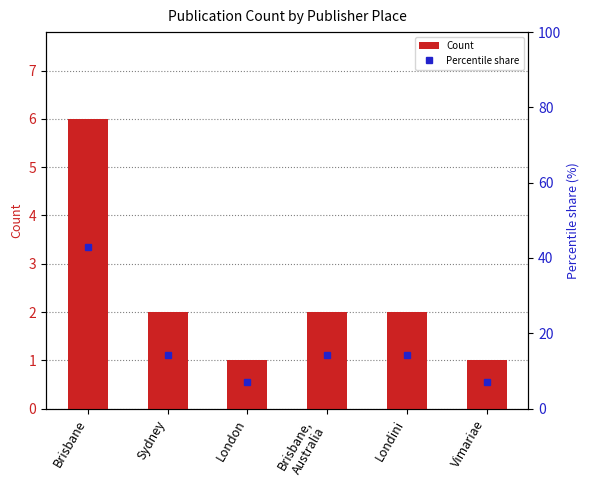

Reading left to right, extract all data points from this chart.

Count: Brisbane=6.0	Sydney=2.0	London=1.0	Brisbane,
Australia=2.0	Londini=2.0	Vimariae=1.0
Percentile share: Brisbane=42.9	Sydney=14.3	London=7.1	Brisbane,
Australia=14.3	Londini=14.3	Vimariae=7.1